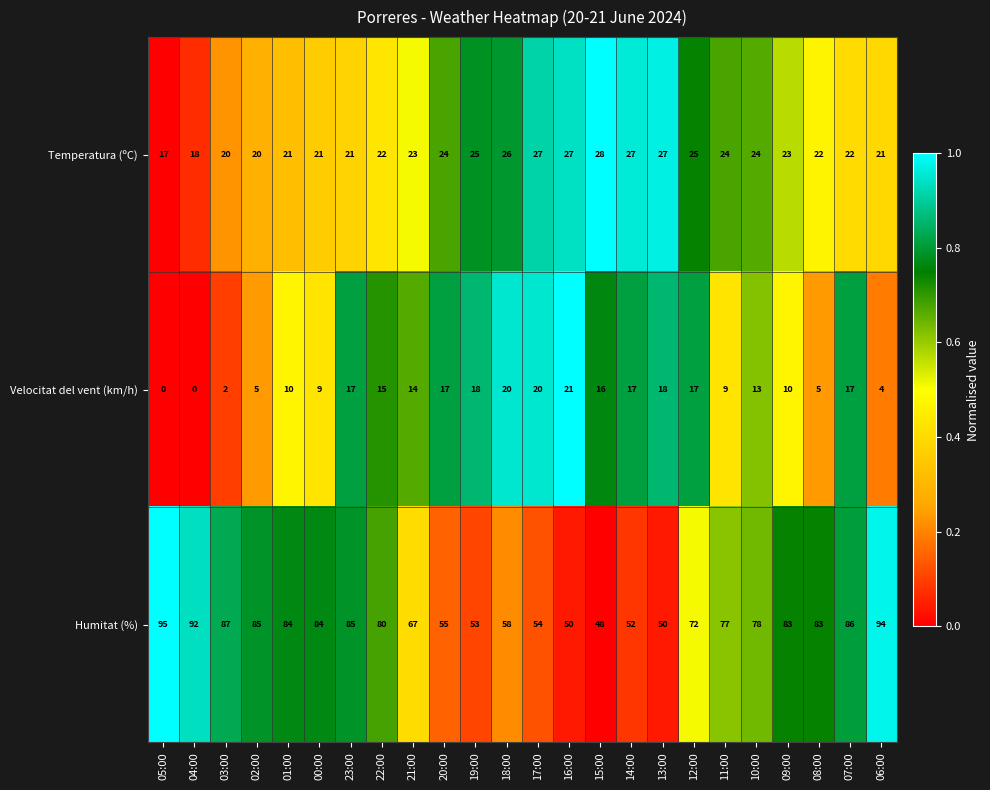

What is the highest value of the Velocitat del vent (km/h) series?

21